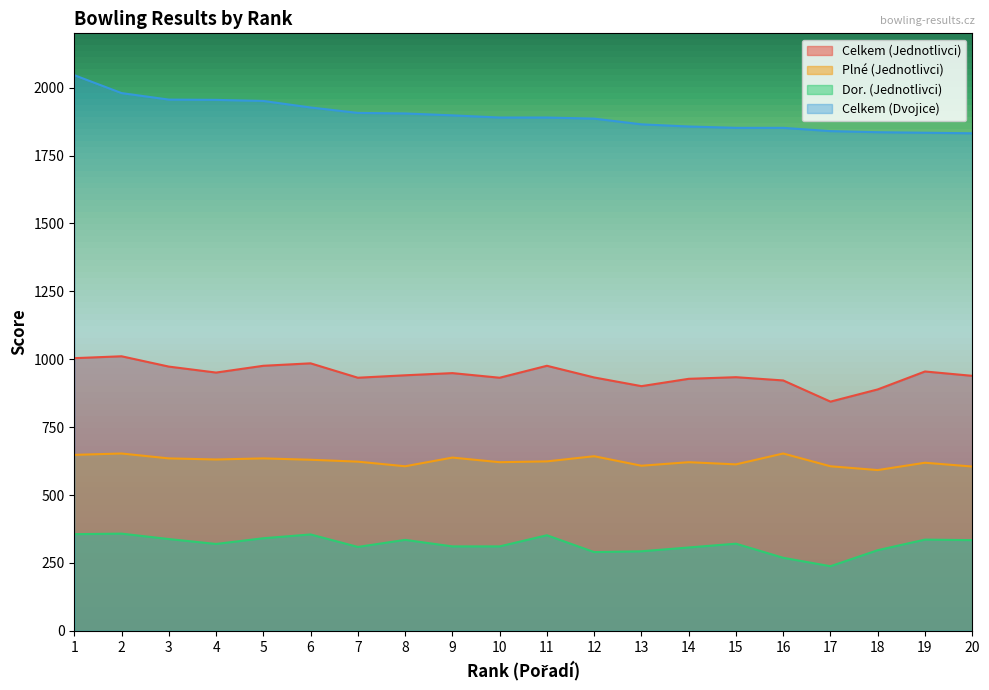

True or false: Celkem (Dvojice) and Plné (Jednotlivci) cross at least once.

False